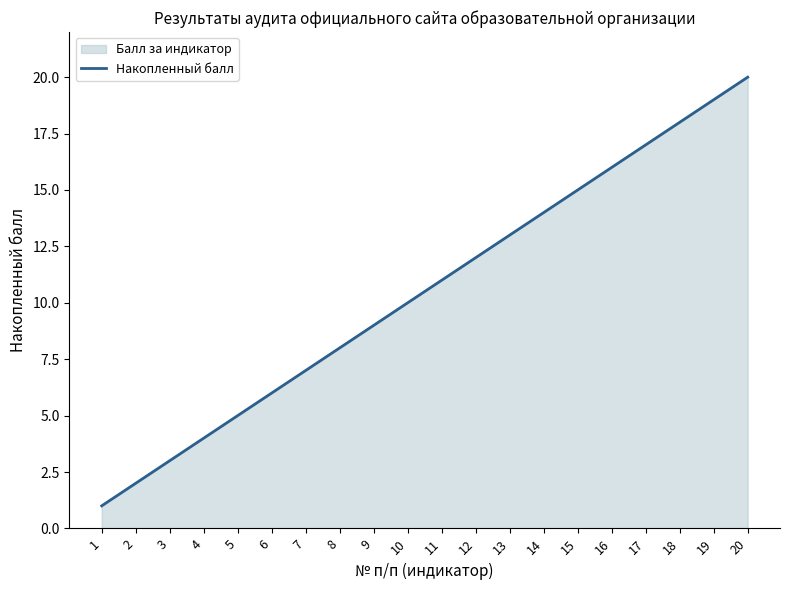

True or false: the data shows 2 at 2.

True